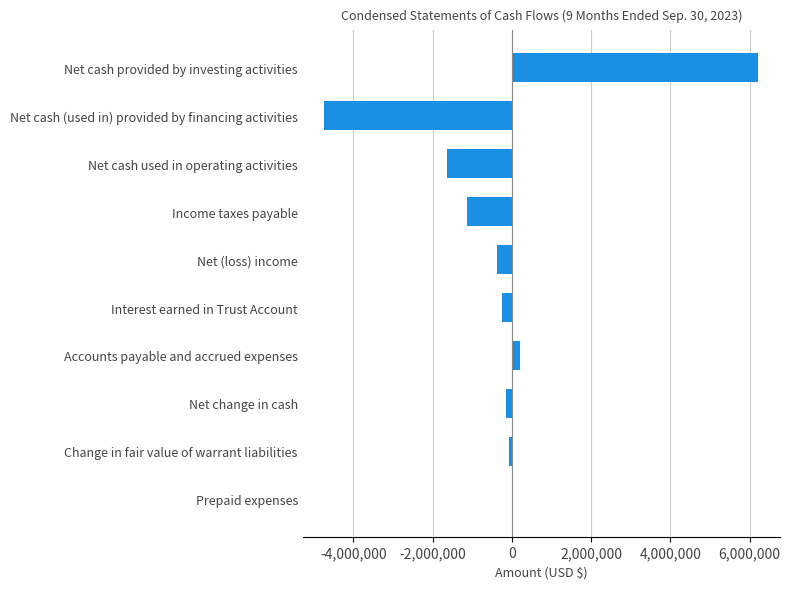

True or false: the data shows -704493 at Income taxes payable.

False